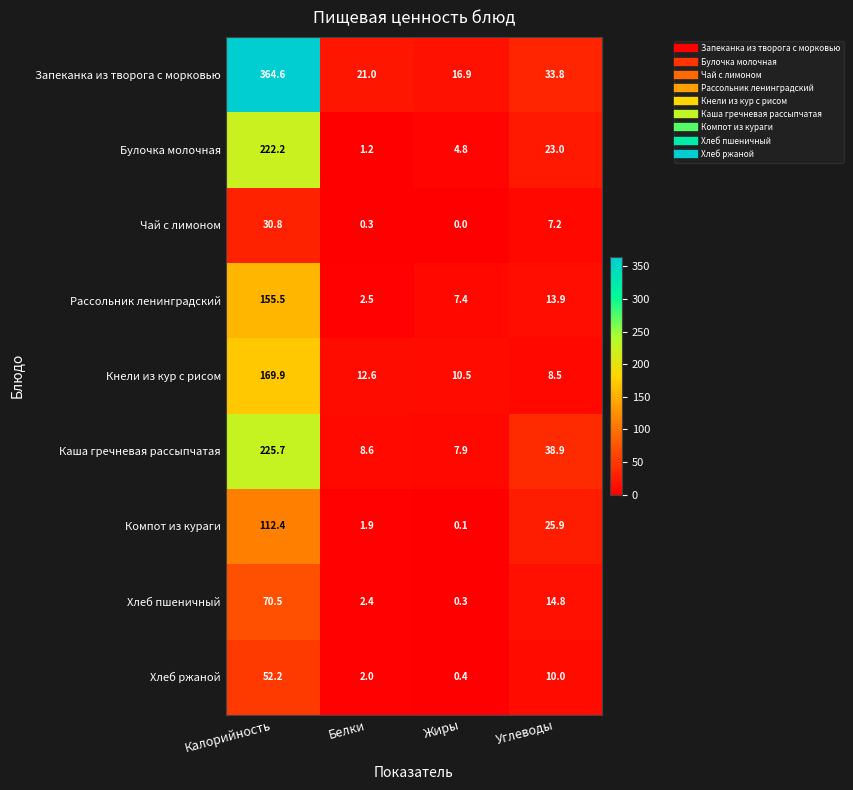

Is it true that Булочка молочная equals 301.5 at Калорийность?

False